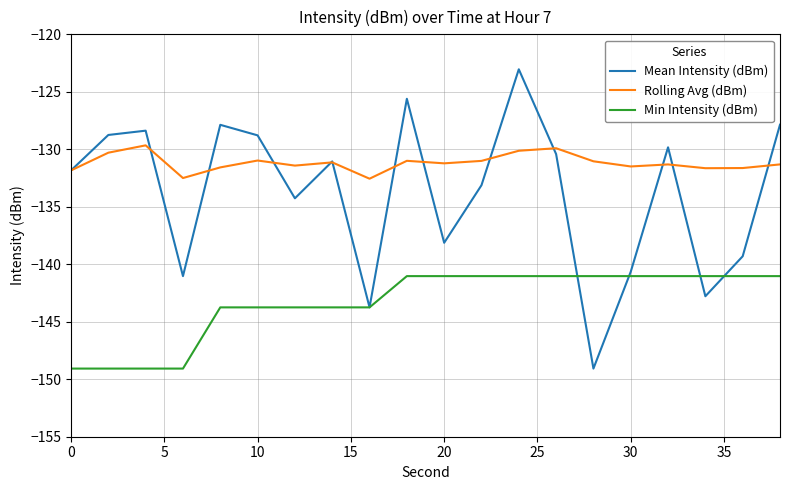

True or false: Rolling Avg (dBm) and Min Intensity (dBm) cross at least once.

False